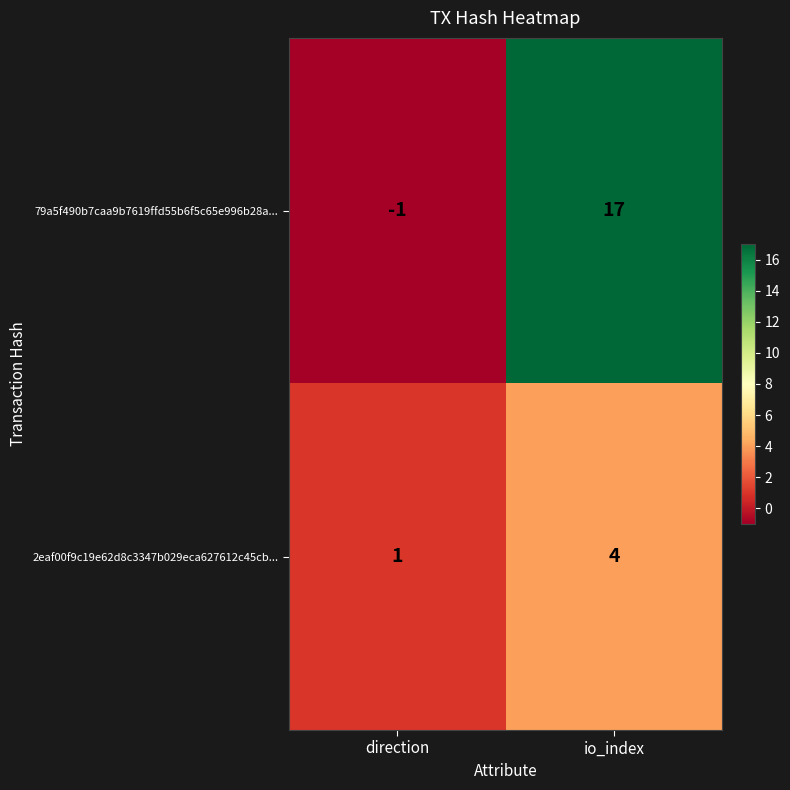

At how many categories does at least one series exceed 9?

1